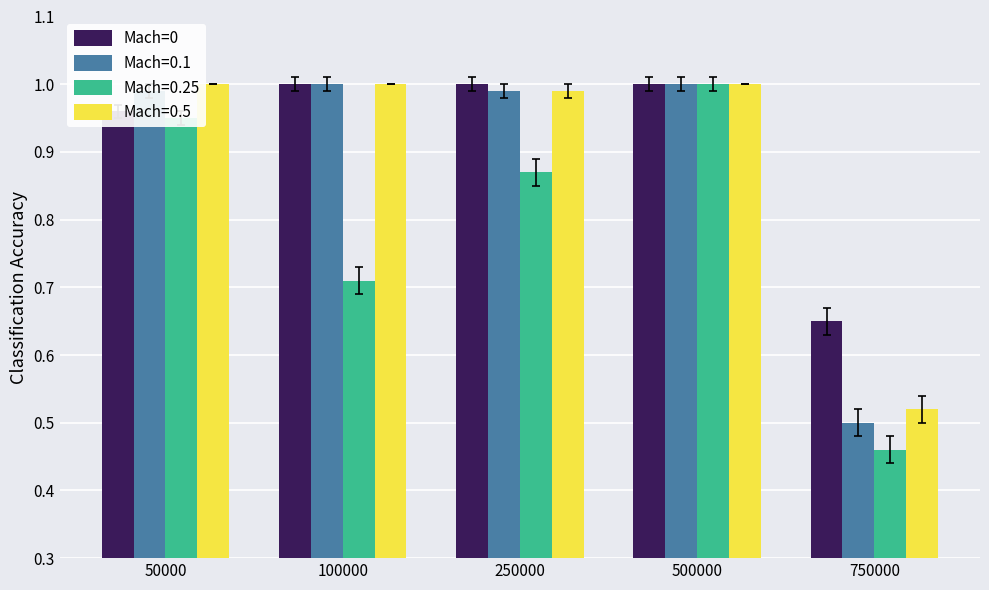

At which category is the sum across all series the highest?

500000